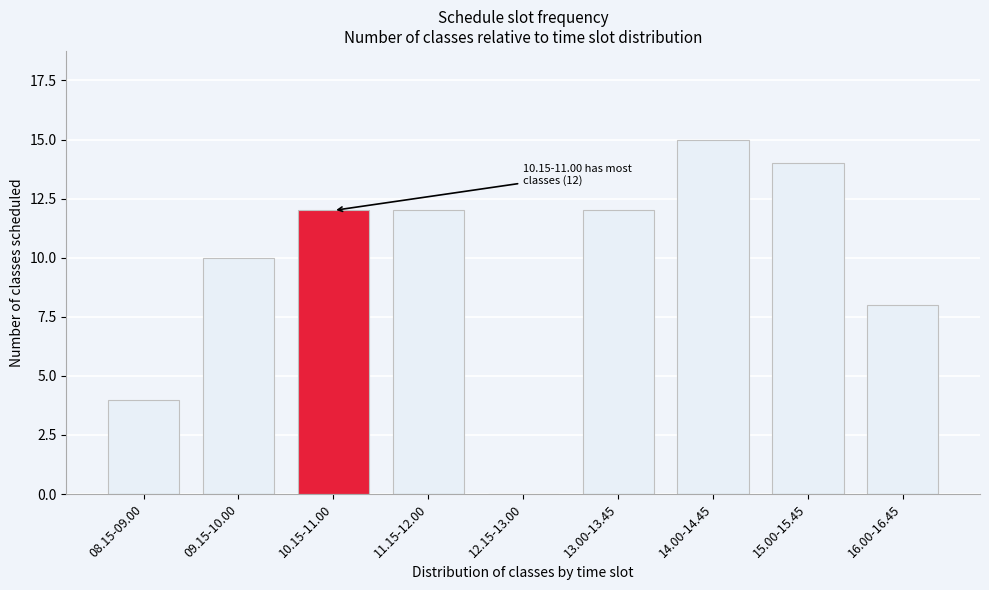

Reading left to right, what are all the values shown in this chart?

08.15-09.00=4	09.15-10.00=10	10.15-11.00=12	11.15-12.00=12	12.15-13.00=0	13.00-13.45=12	14.00-14.45=15	15.00-15.45=14	16.00-16.45=8